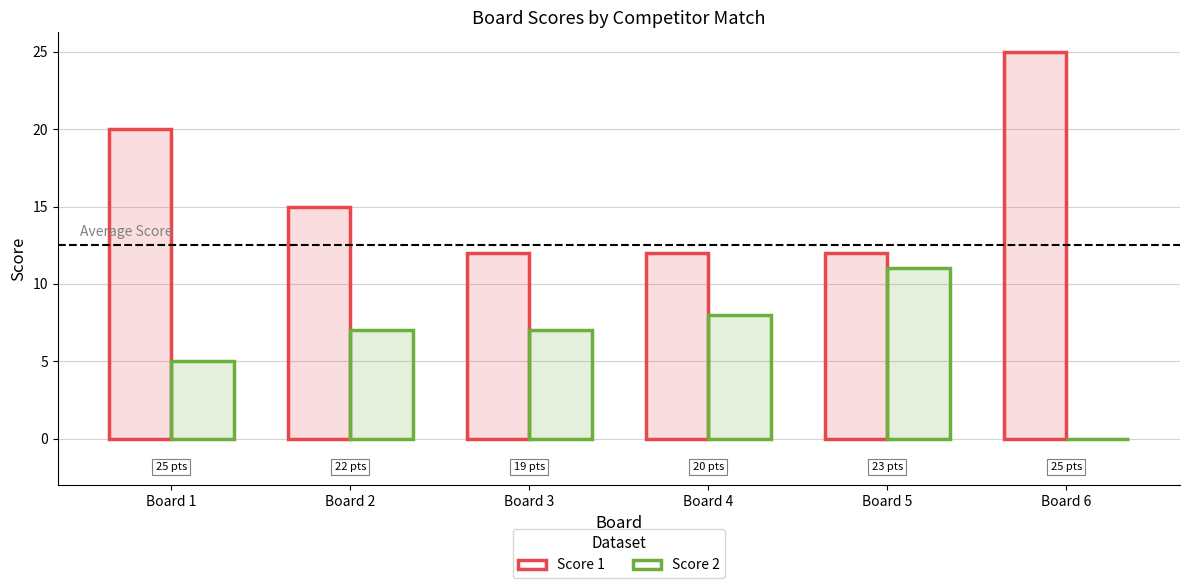

Which series changed the most between Board 2 and Board 3?

Score 1